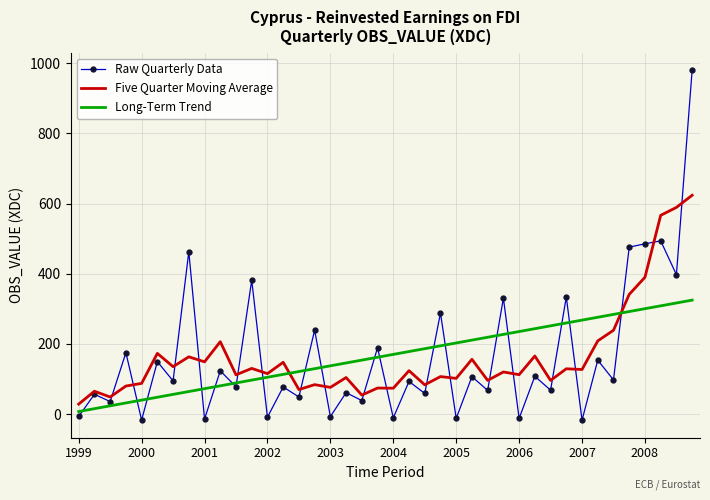

What are all the series names shown in the legend?

Raw Quarterly Data, Five Quarter Moving Average, Long-Term Trend